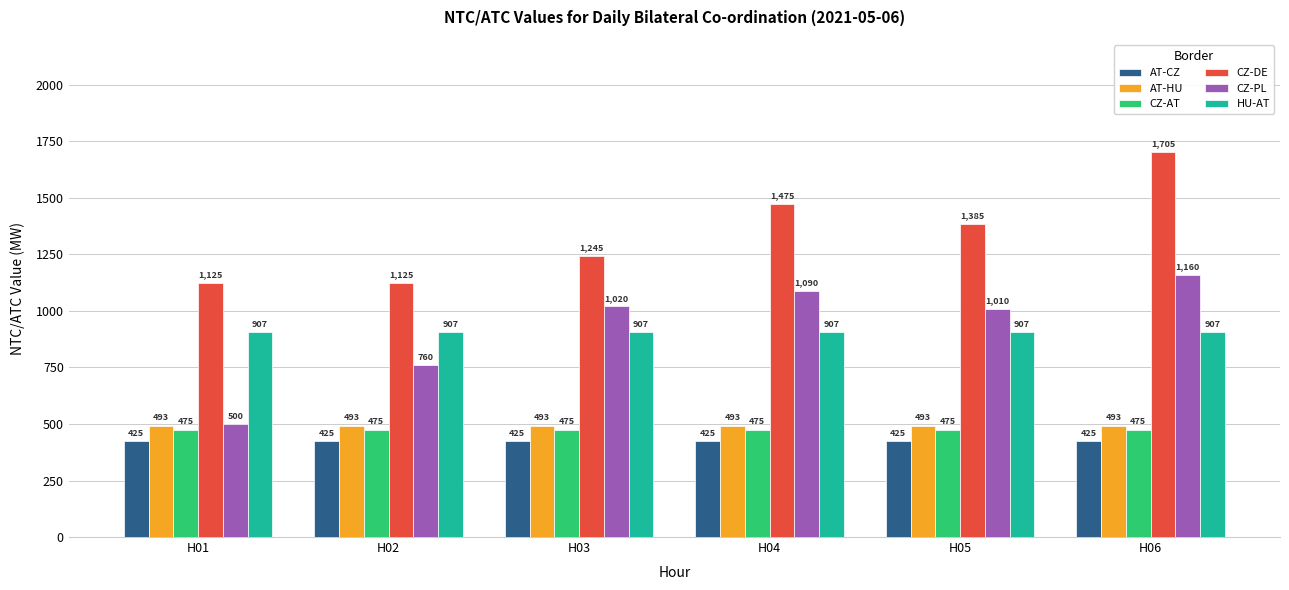

Are the bars horizontal?

No